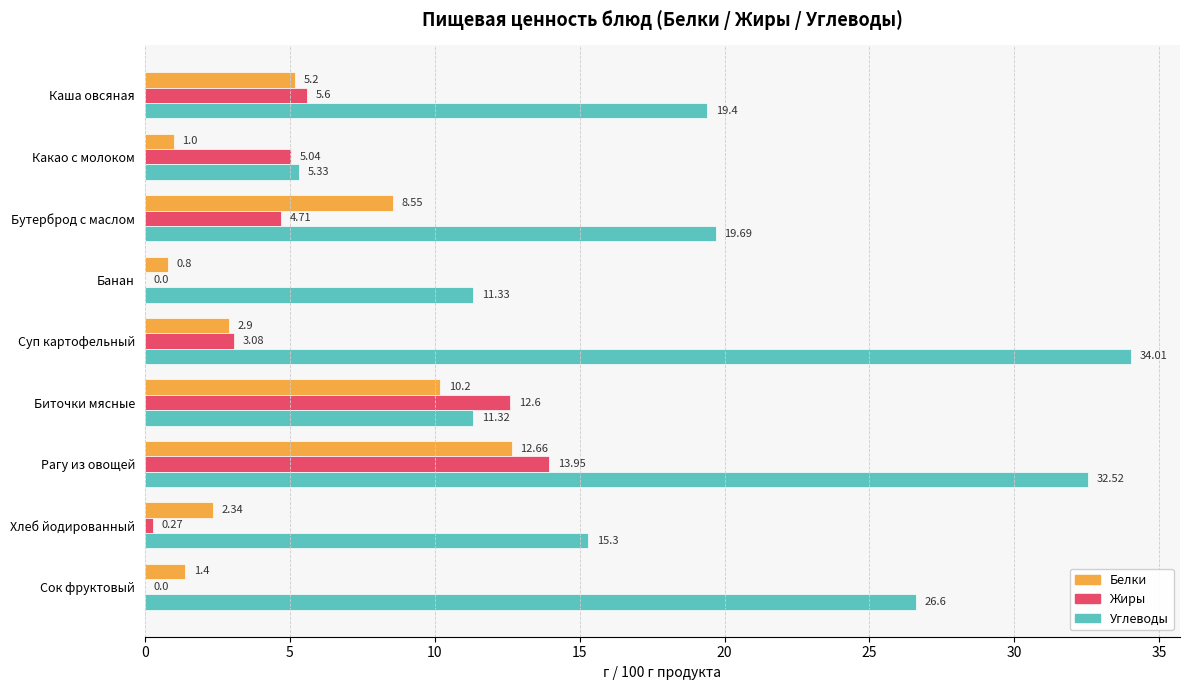

What is the sum of all Углеводы values?

175.5